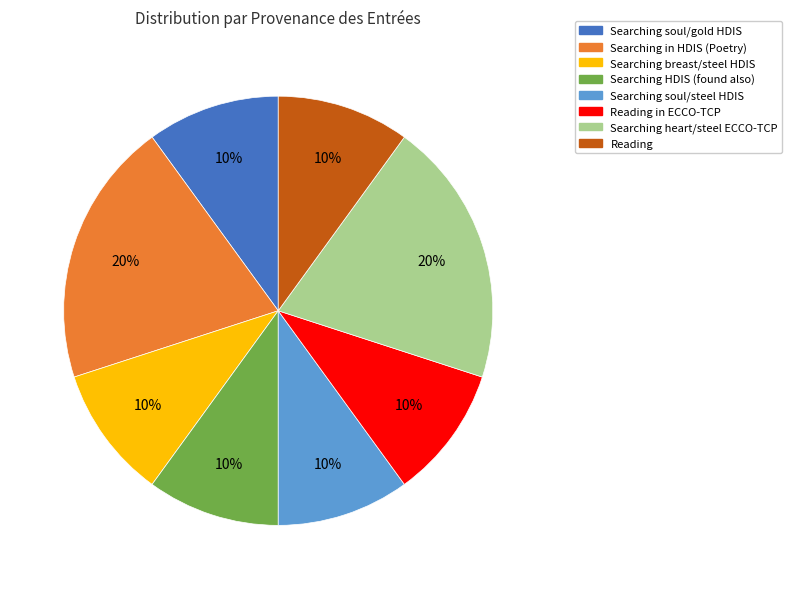

How many segments does this pie chart have?

8